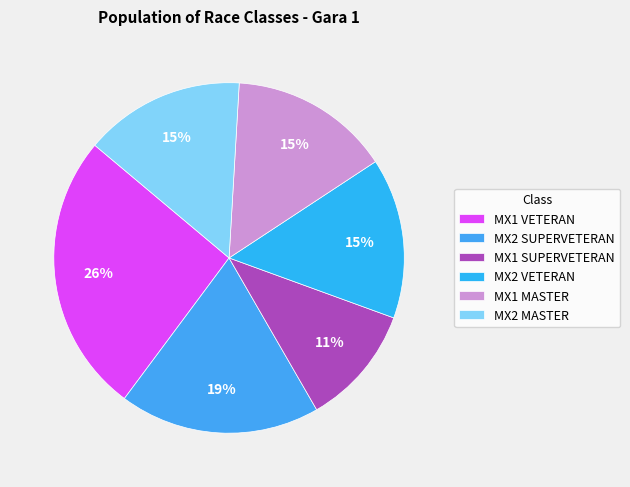

Is it true that MX1 VETERAN is 26% of the pie?

True